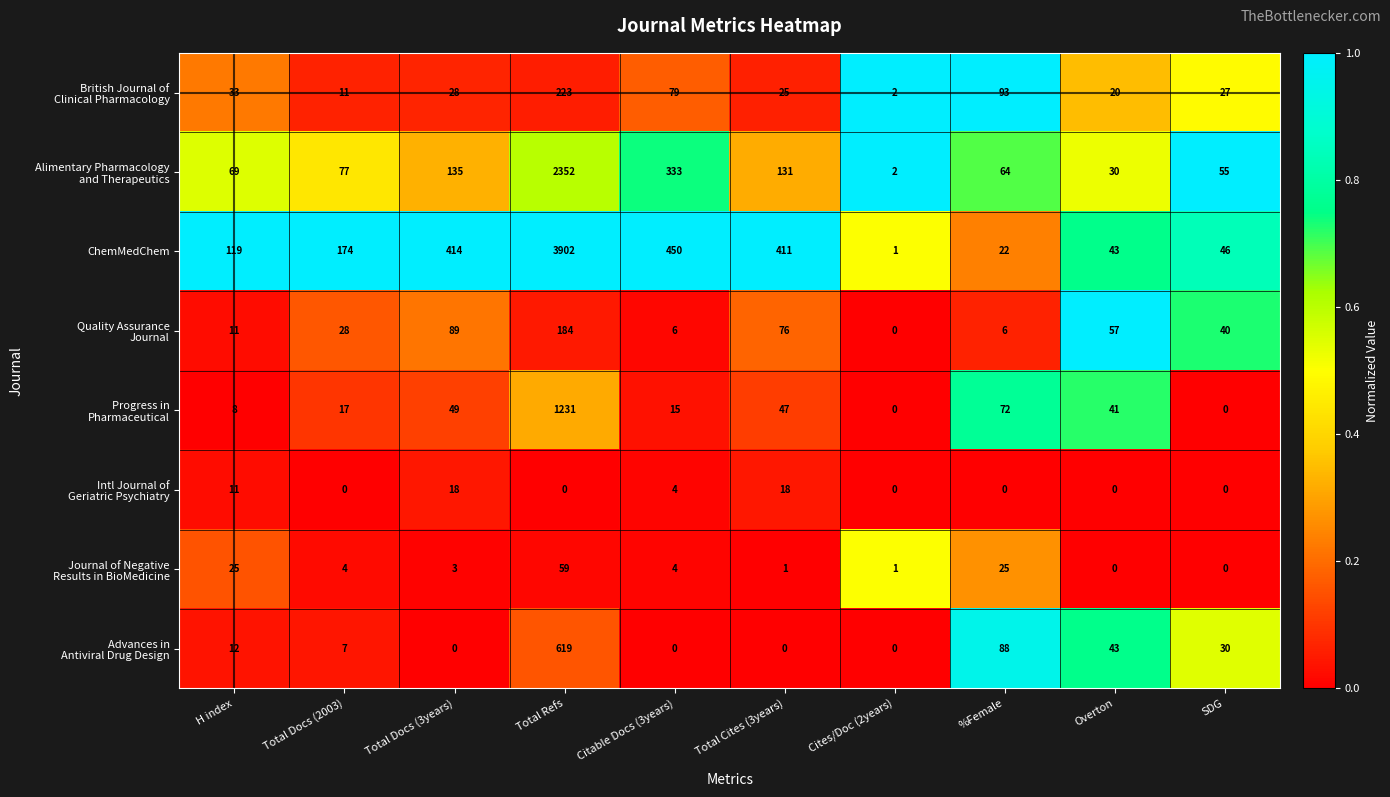

At which category does the chart reach its peak across all series?

Total Refs